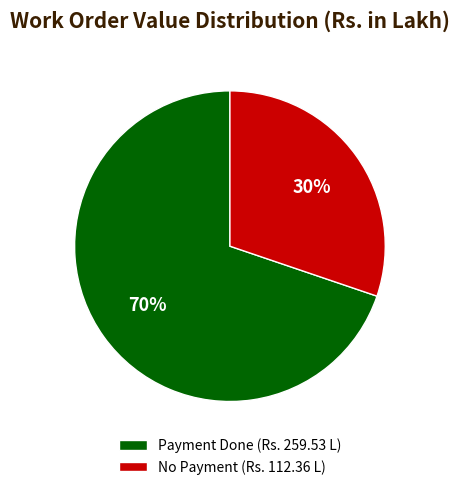

To the nearest percent, what is the average slice percentage?

50%